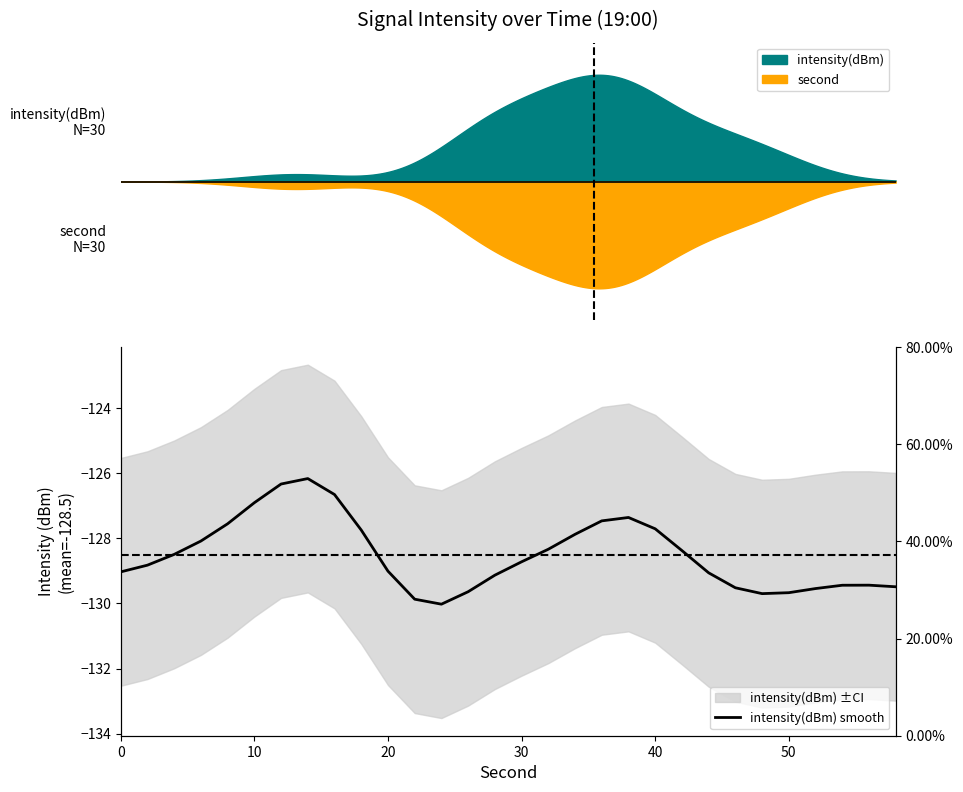

How many points are lower than both their immediate neighbors (excluding endpoints)?

2